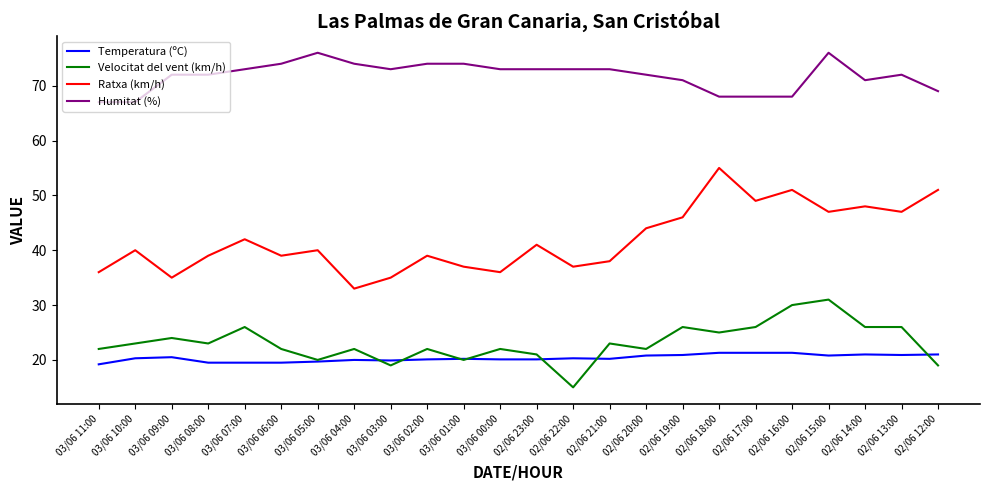

What position from the left is 03/06 07:00?

5